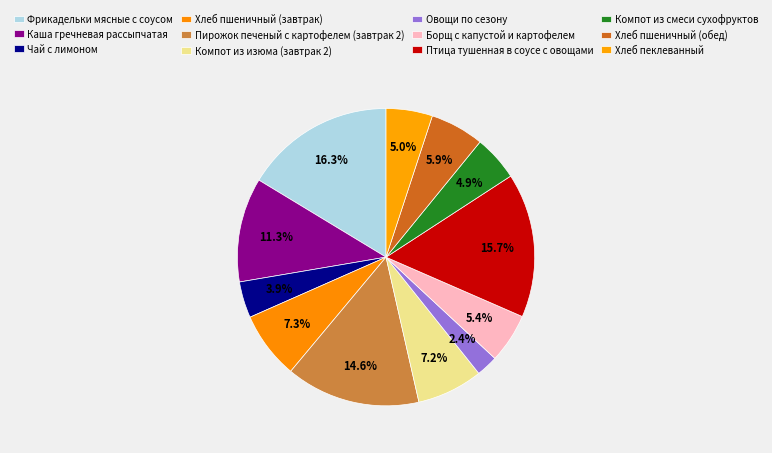

Does Хлеб пшеничный (завтрак) represent more than half of the total?

No